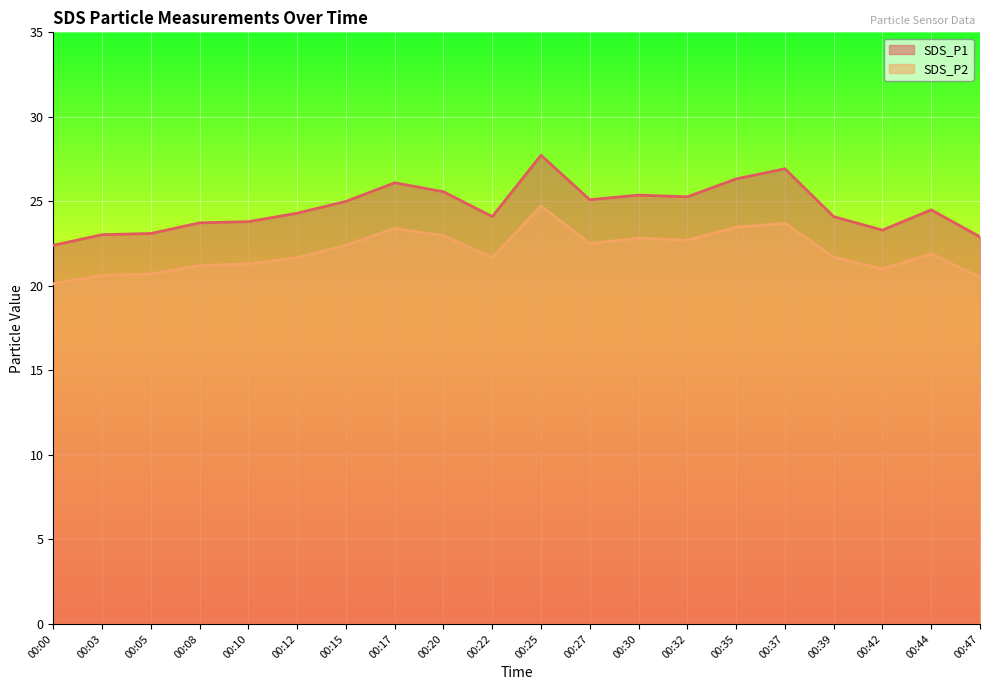

Is it true that SDS_P2 equals 9.2 at 00:10?

False